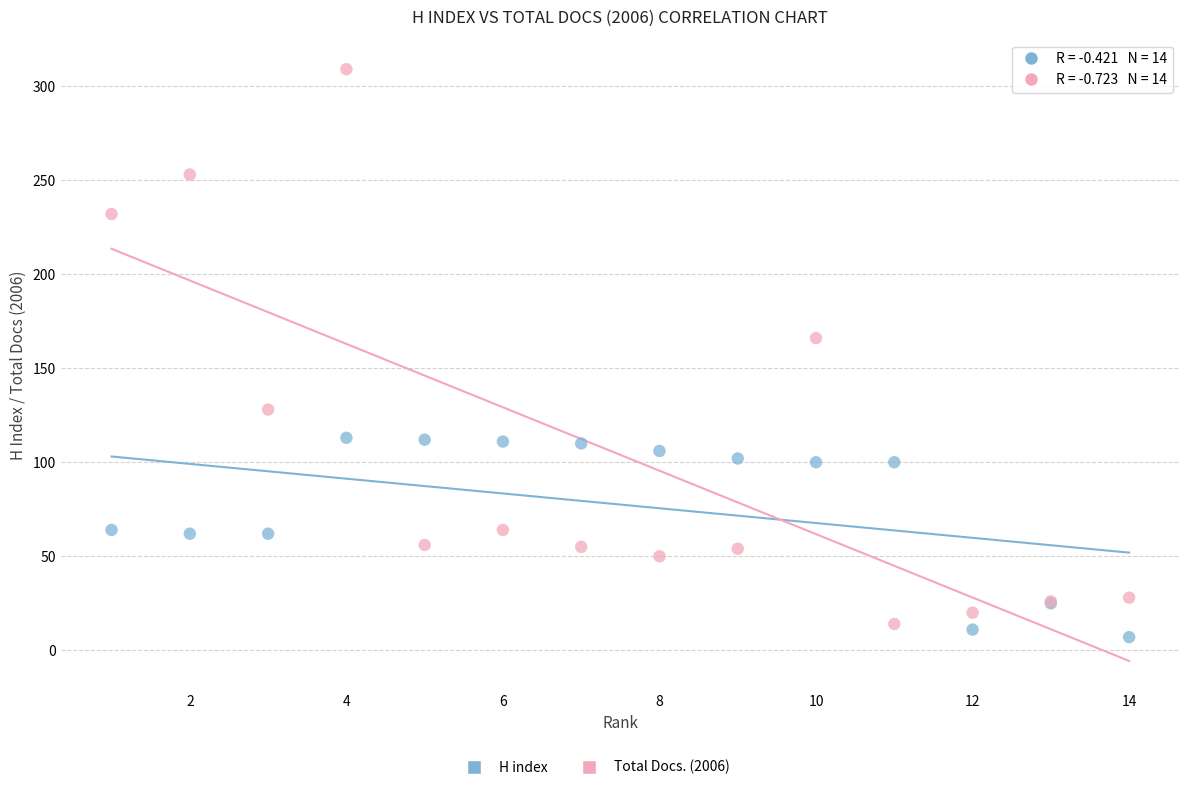

Which series reaches the maximum Y coordinate?

Total Docs. (2006)